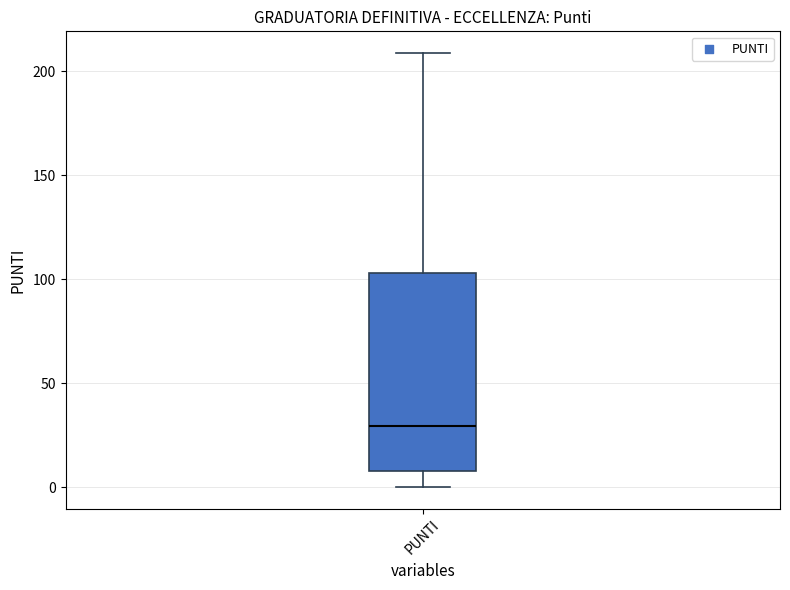

Transcribe this box plot: give where the median line is, the range the box spans, and where the two whiskers end, as read against the y-axis. The values are not printed on the chart, so give them approximately, as read against the axis.

median 30, box 10 to 105, whiskers 0 to 210